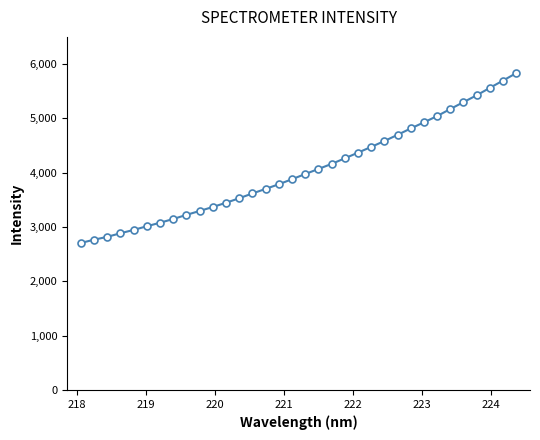

How many data points are less than 3976?

17